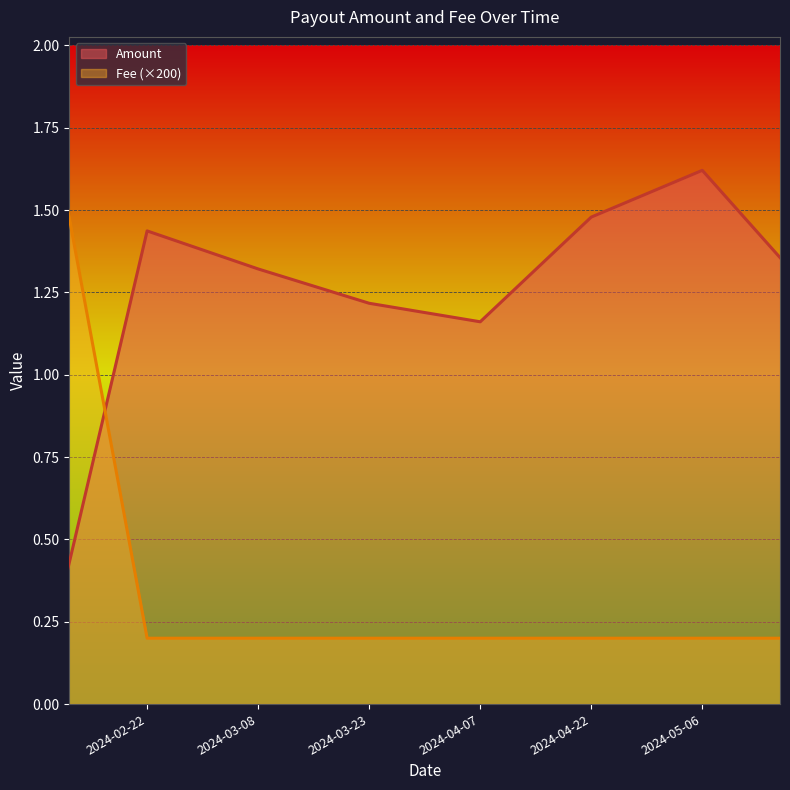

Which has a higher value, 2024-05-06 or 2024-03-23?

2024-05-06